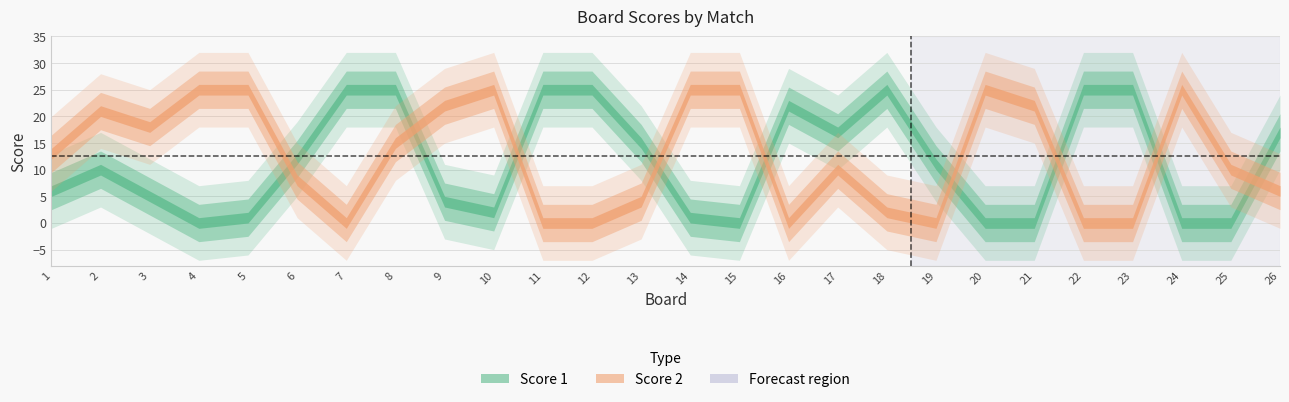

At 6, list the series in order from largest to smallest.

Score 1, Score 2